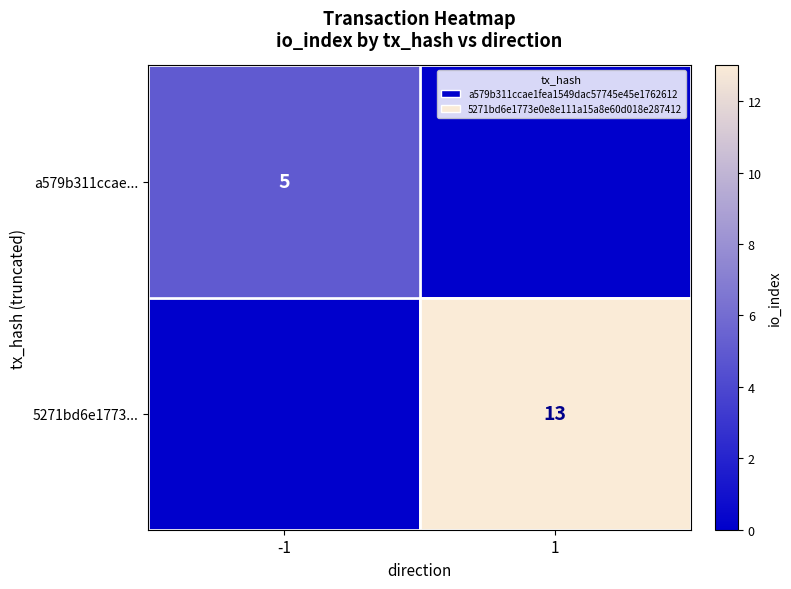

Is the value of a579b311ccae... at -1 greater than the value of 5271bd6e1773... at 1?

No